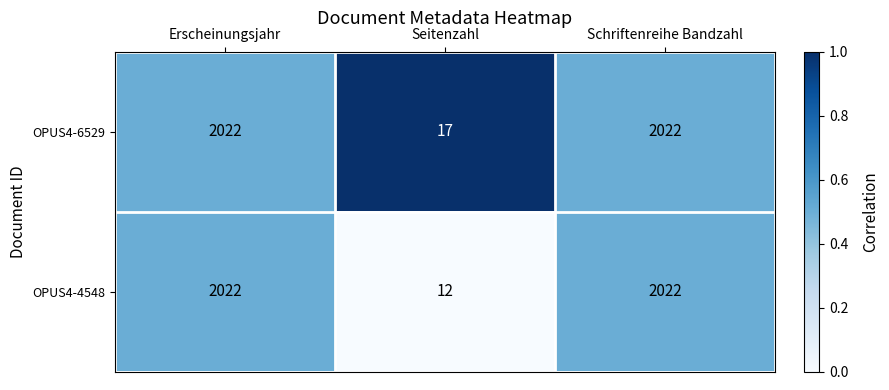

What is the total value across all series at Schriftenreihe Bandzahl?

4044